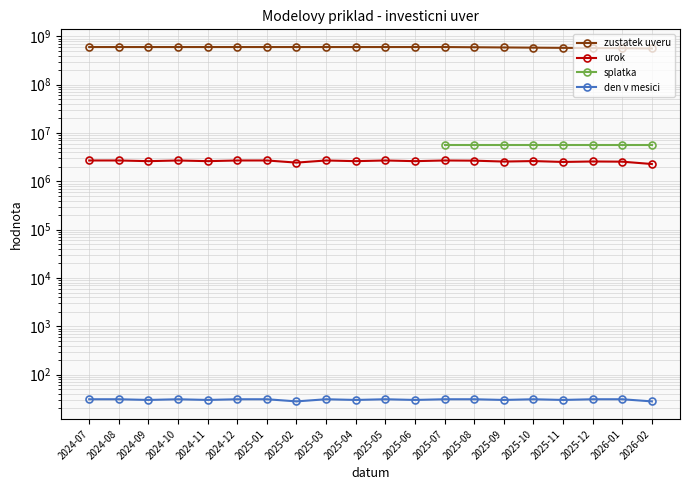

What is the lowest value of the zustatek uveru series?

561111111.1